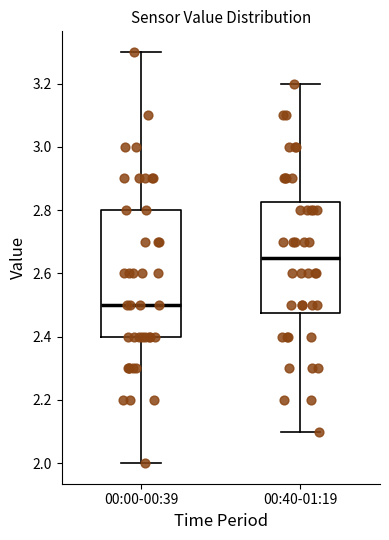

Which box's median line is the highest?

00:40-01:19